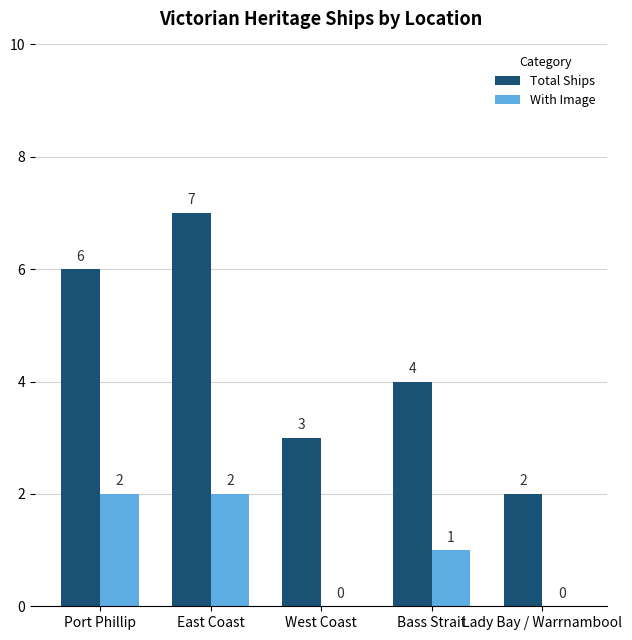

What is the greatest value displayed?

7